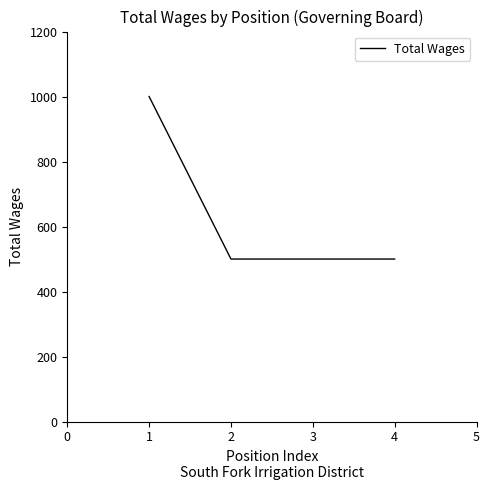

Count the number of values greater than 500.

1